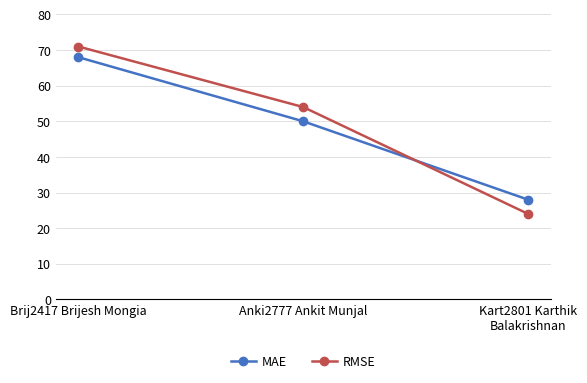

What is the approximate value of MAE at Brij2417 Brijesh Mongia?

68